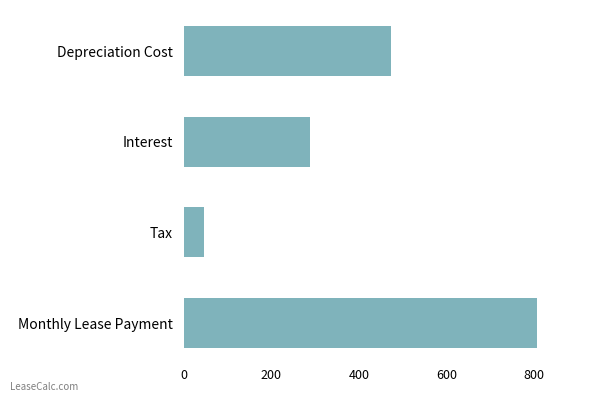

What is the label of the 4th bar from the bottom?

Depreciation Cost